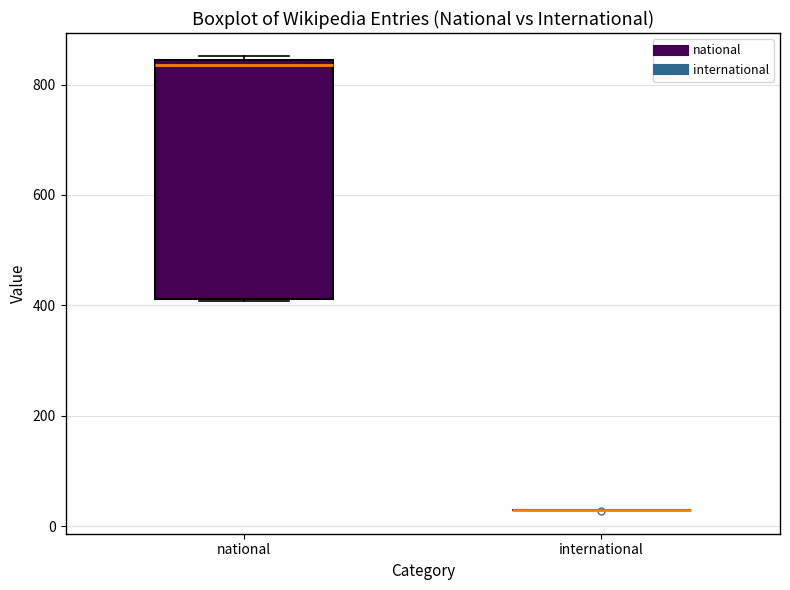

Which box is the tallest, from its lower edge to its upper edge?

national